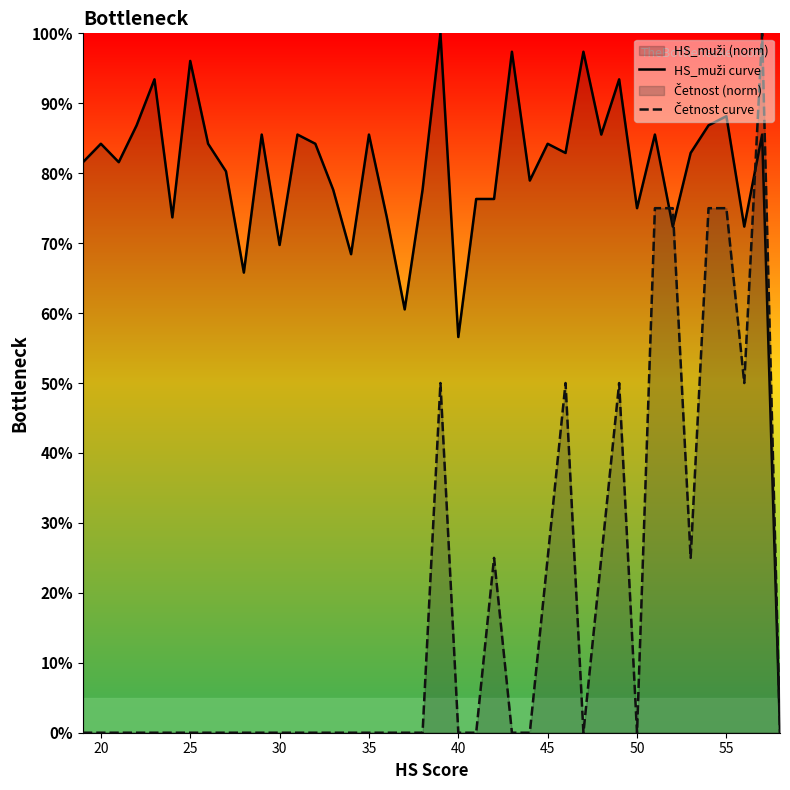

Which series ends up on top after the final intersection of Četnost curve and HS_muži curve?

Četnost curve